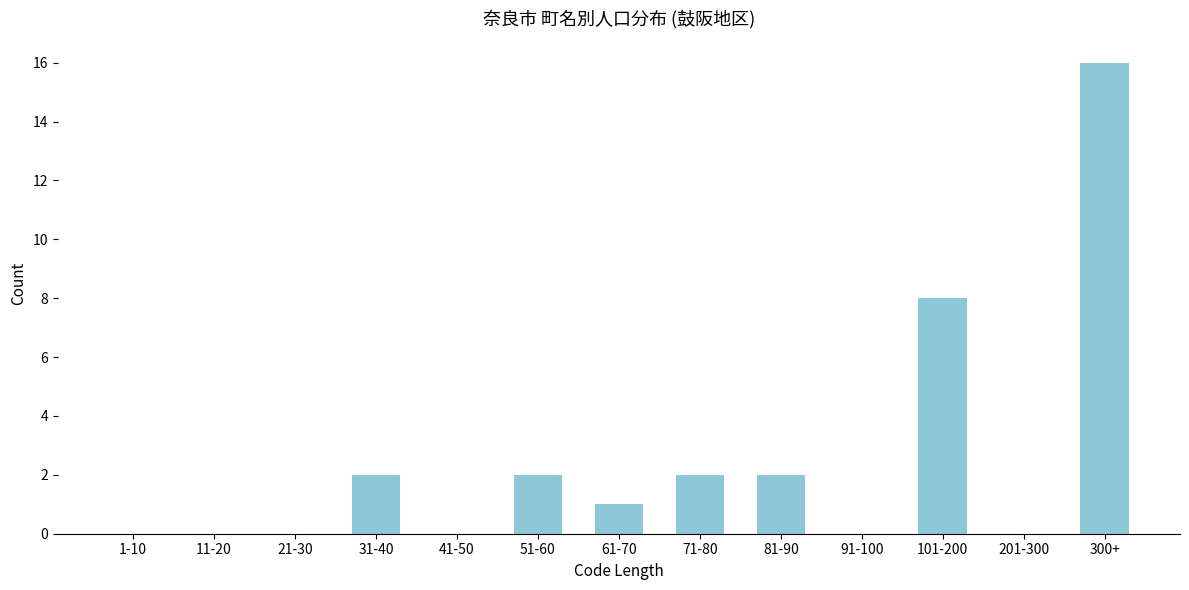

Reading right to left, extract all data points from this chart.

300+=16	201-300=0	101-200=8	91-100=0	81-90=2	71-80=2	61-70=1	51-60=2	41-50=0	31-40=2	21-30=0	11-20=0	1-10=0